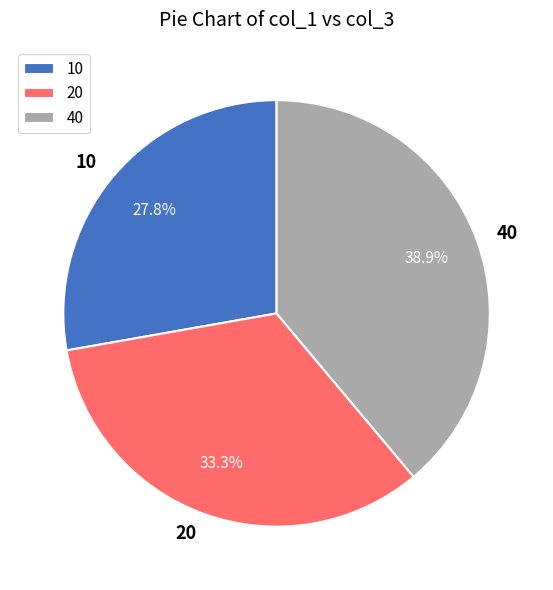

Do 40 and 10 together represent more than half of the pie?

Yes